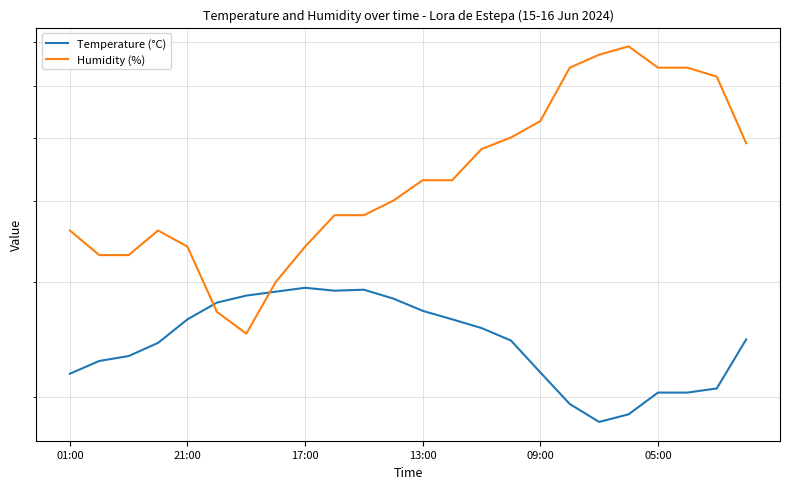

What is the maximum value shown in the chart?

69.0